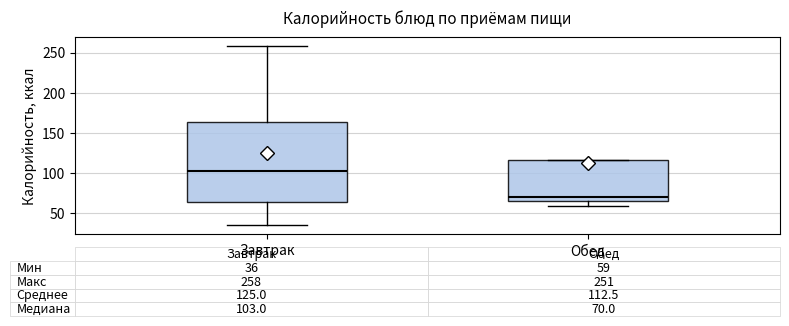

Which box has the highest median line?

Завтрак